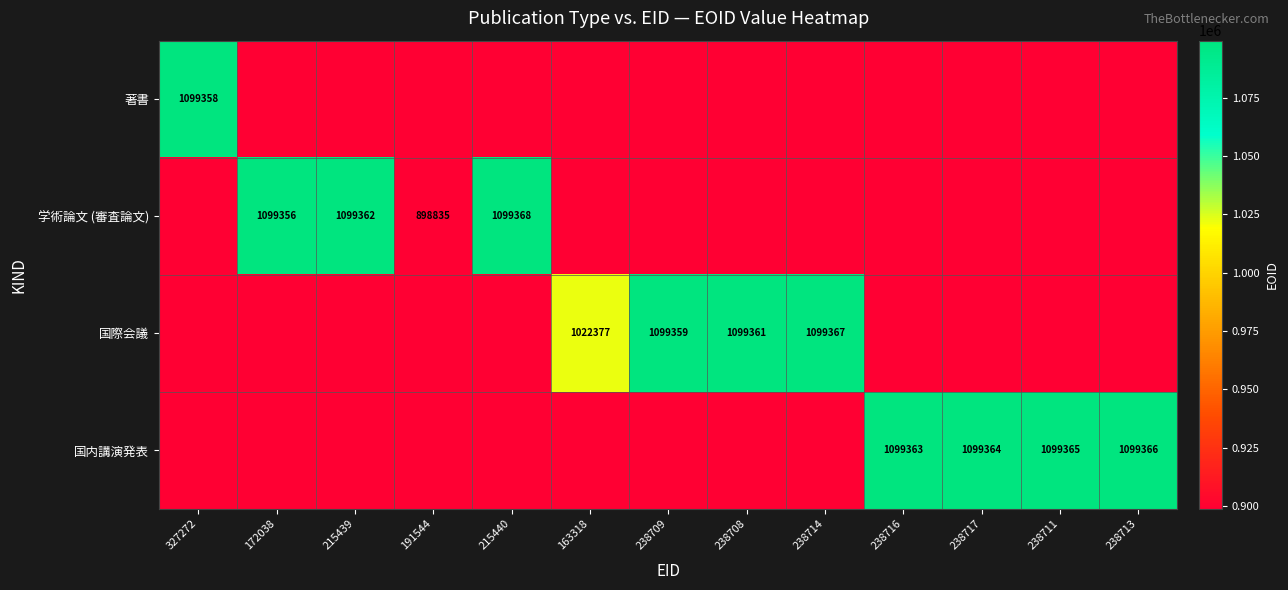

The 国内講演発表 series shows 1099363 at 238716. True or false?

True